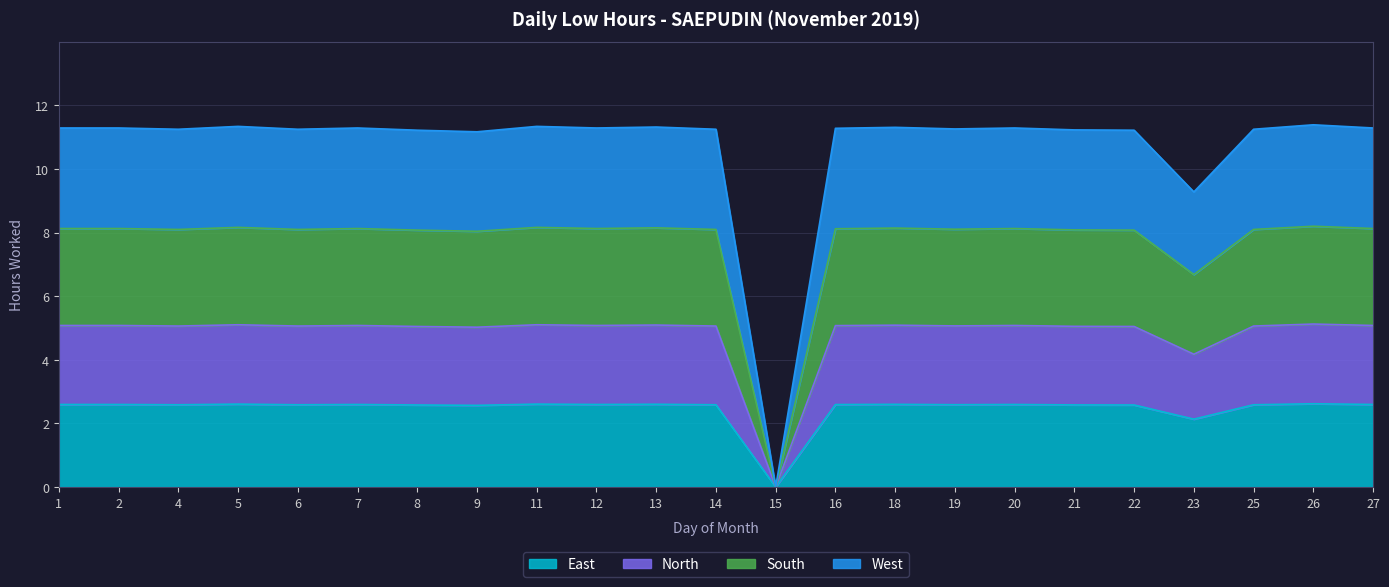

At which category does the data reach its first local peak?

5